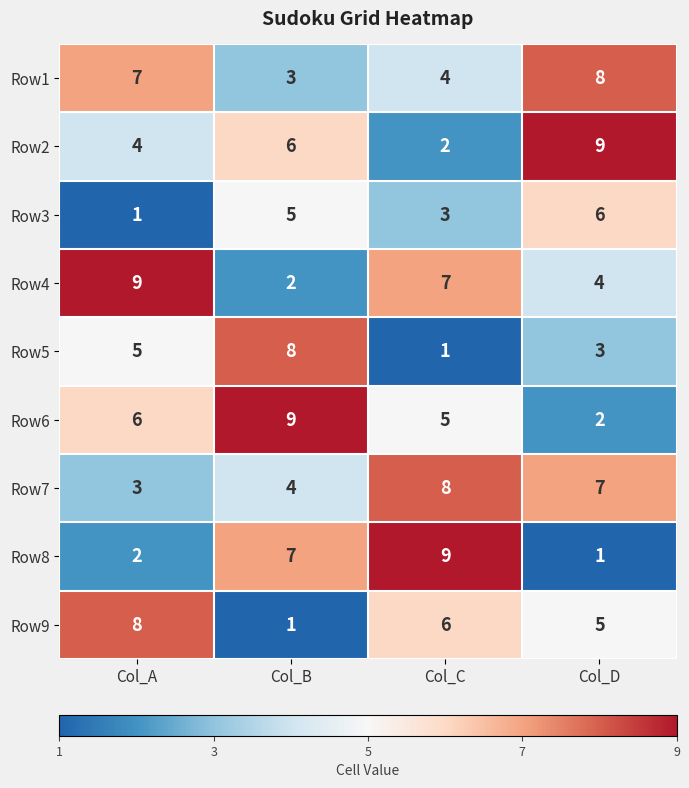

What is the total value across all series at Col_D?

45